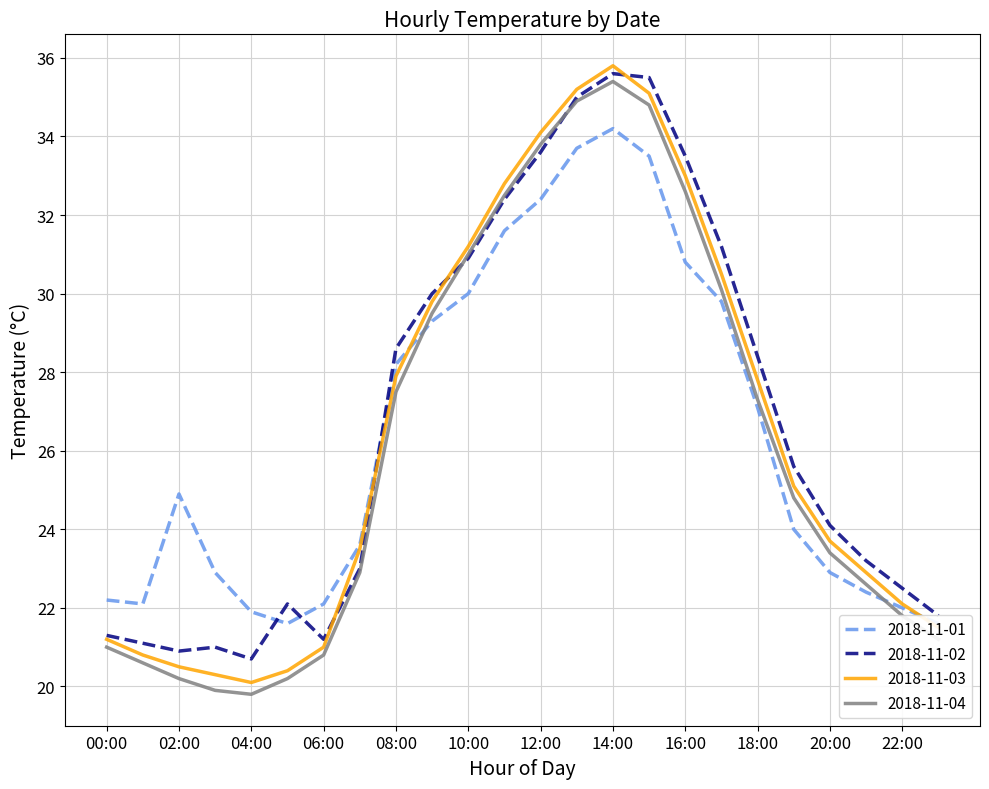

Which series ends up on top after the final intersection of 2018-11-01 and 2018-11-02?

2018-11-02